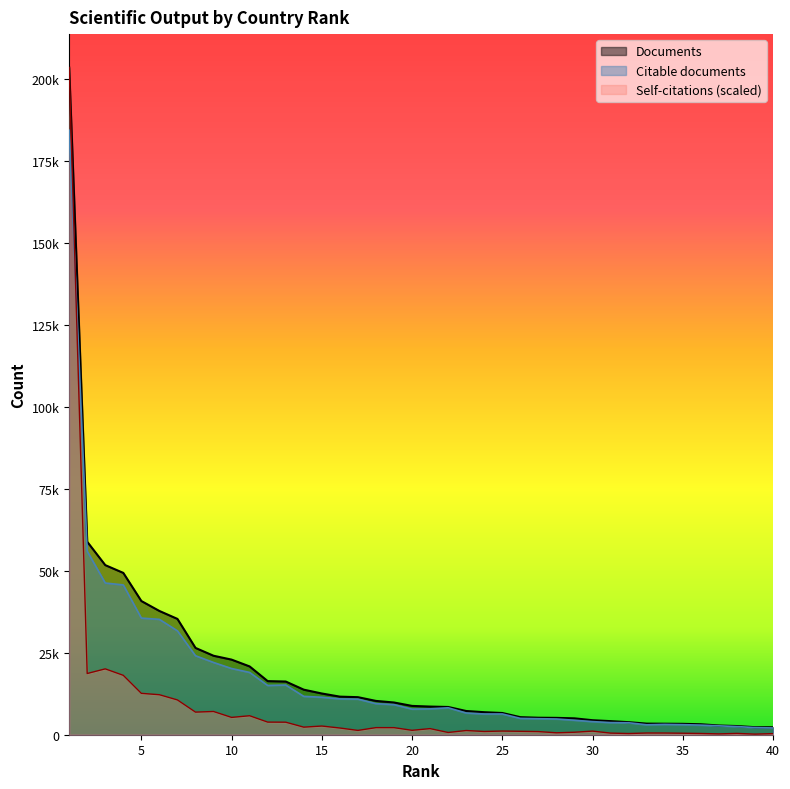

Reading right to left, what are all the values shown in this chart?

Documents: 2279.0	2294.0	2643.0	2810.0	3191.0	3317.0	3353.0	3380.0	3827.0	4141.0	4422.0	4991.0	5138.0	5180.0	5350.0	6624.0	6864.0	7228.0	8457.0	8579.0	8781.0	9821.0	10305.0	11442.0	11606.0	12565.0	13730.0	16214.0	16337.0	20812.0	22890.0	24069.0	26457.0	35294.0	37719.0	40751.0	49320.0	51692.0	58824.0	203361.0
Citable documents: 2061.0	2175.0	2484.0	2710.0	2925.0	3068.0	3153.0	3028.0	3646.0	3697.0	3995.0	4409.0	4801.0	4881.0	4980.0	6330.0	6319.0	6620.0	8215.0	7882.0	7802.0	9172.0	9473.0	10846.0	10921.0	11422.0	11695.0	15148.0	15015.0	18985.0	20181.0	22022.0	24077.0	31661.0	35159.0	35551.0	45656.0	46236.0	55930.0	184220.0
Self-citations: 342.5	185.0	402.6	256.4	378.8	453.6	515.8	523.8	364.1	493.6	1102.1	758.9	588.9	961.7	1040.2	1119.5	988.2	1283.2	683.9	1862.2	1343.5	2158.0	2163.9	1314.8	2045.3	2647.3	2309.7	3818.4	3845.5	5785.2	5277.3	7079.7	6889.6	10602.9	12191.5	12611.3	18102.0	20070.6	18657.7	203361.0